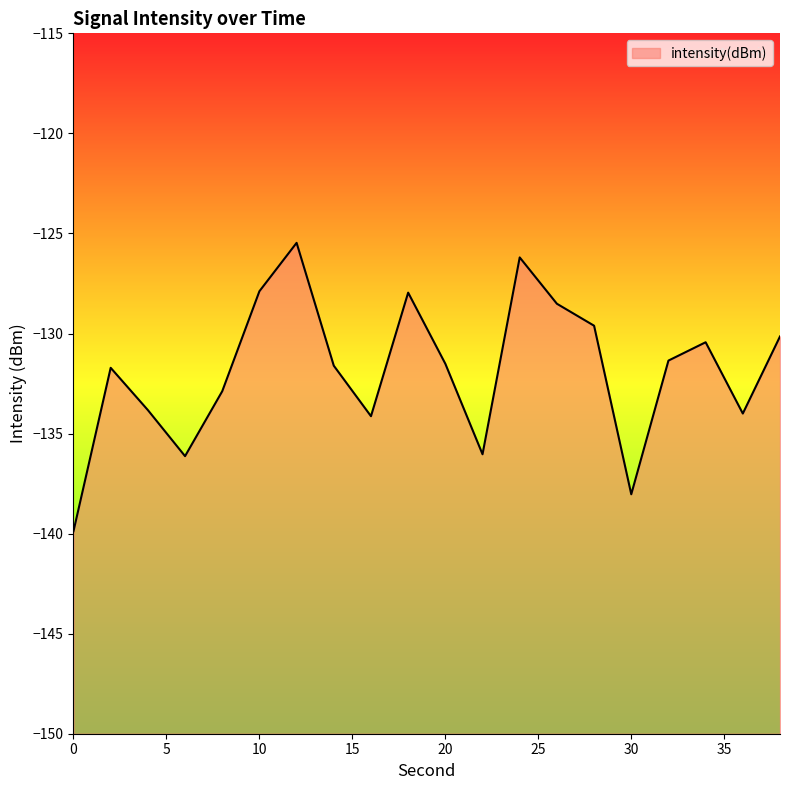

Count the number of values greater than -131.

8